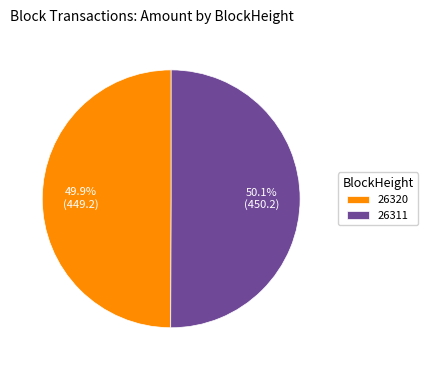

What is the ratio of the value at 26311 to the value at 26320?

1.0